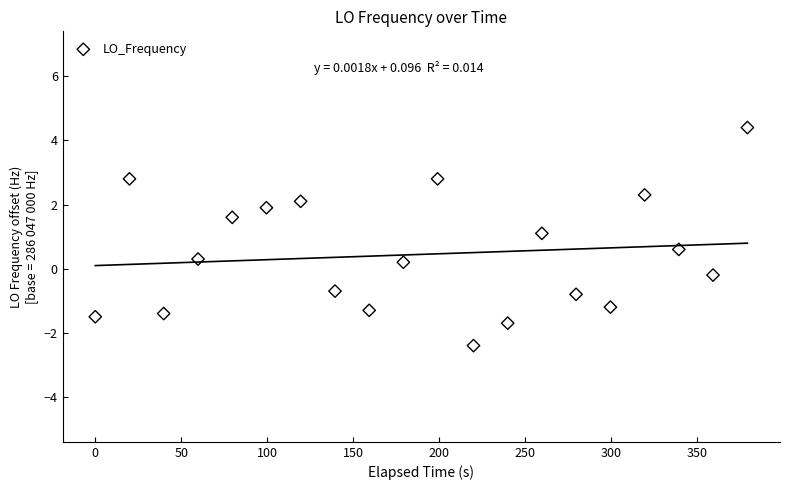

What is the range of Y values (max minus min)?

6.8